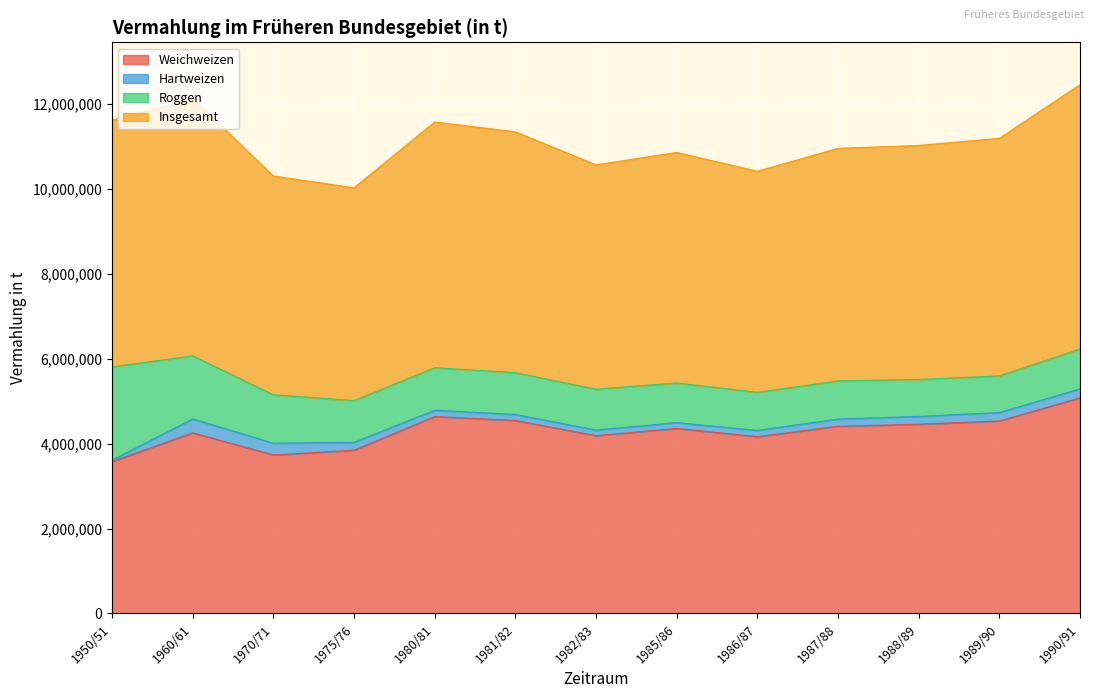

At which label does Weichweizen reach its peak?

1990/91